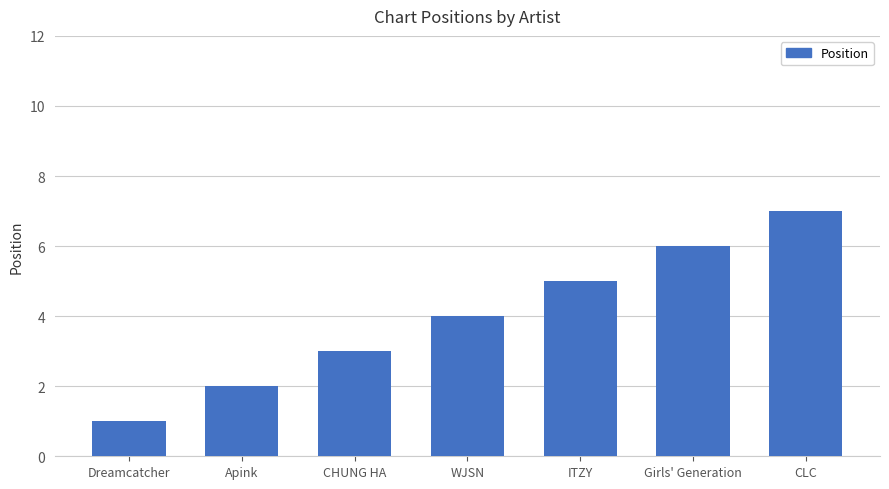

What is the difference between the values at Dreamcatcher and CHUNG HA?

2